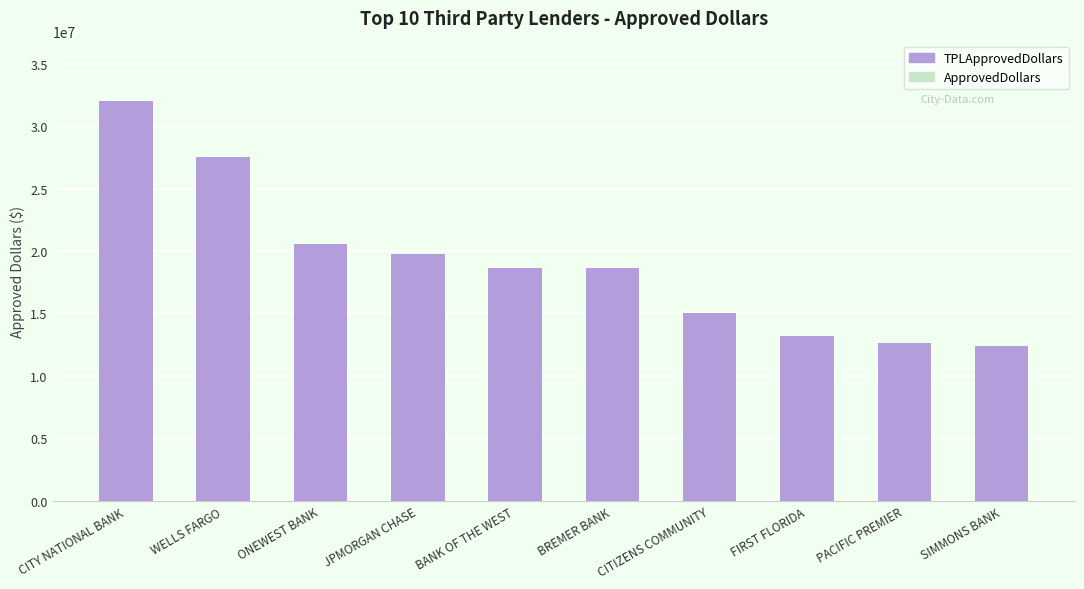

Which series has the largest range (max minus min)?

TPLApprovedDollars